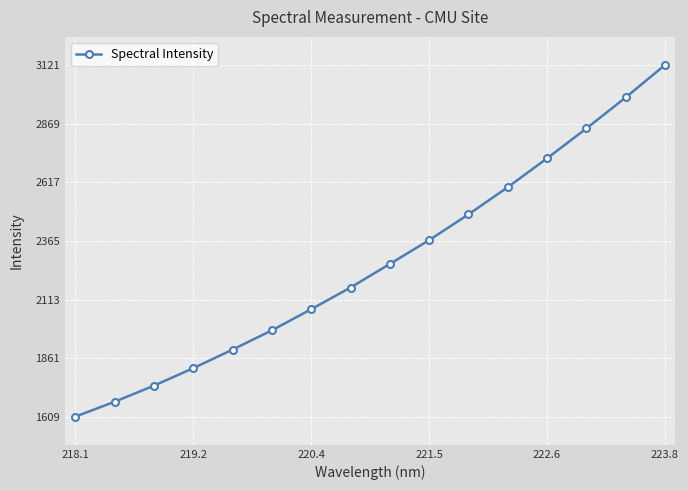

What is the maximum value shown in the chart?

3121.8